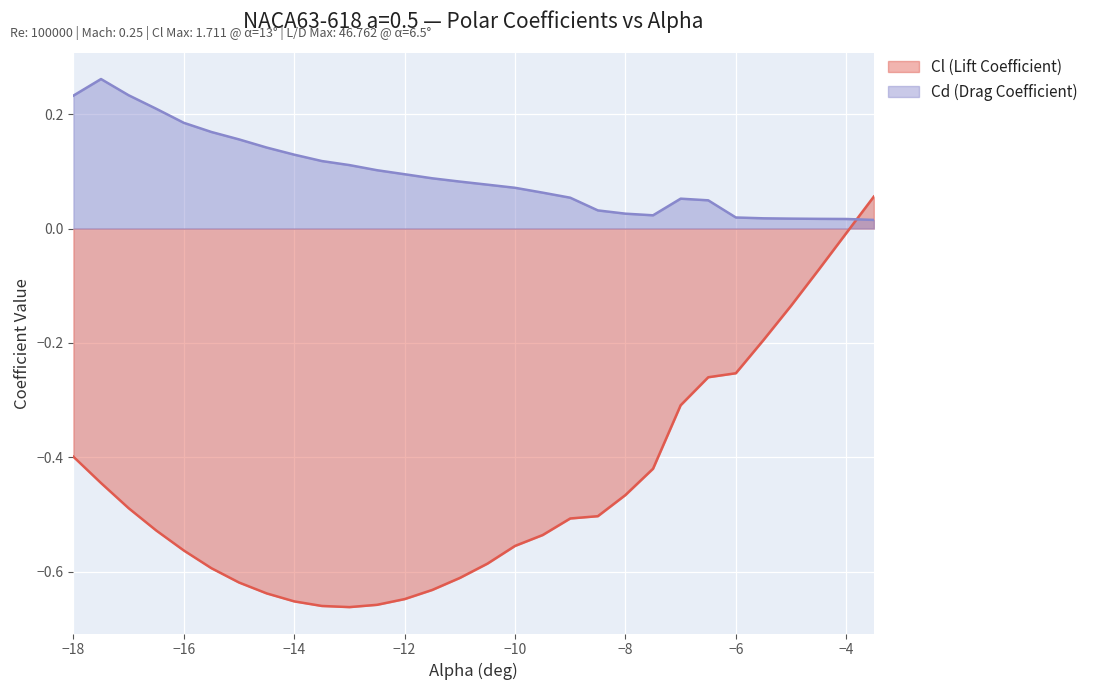

True or false: Cd (Drag Coefficient) has more than 1 interior local peaks.

True